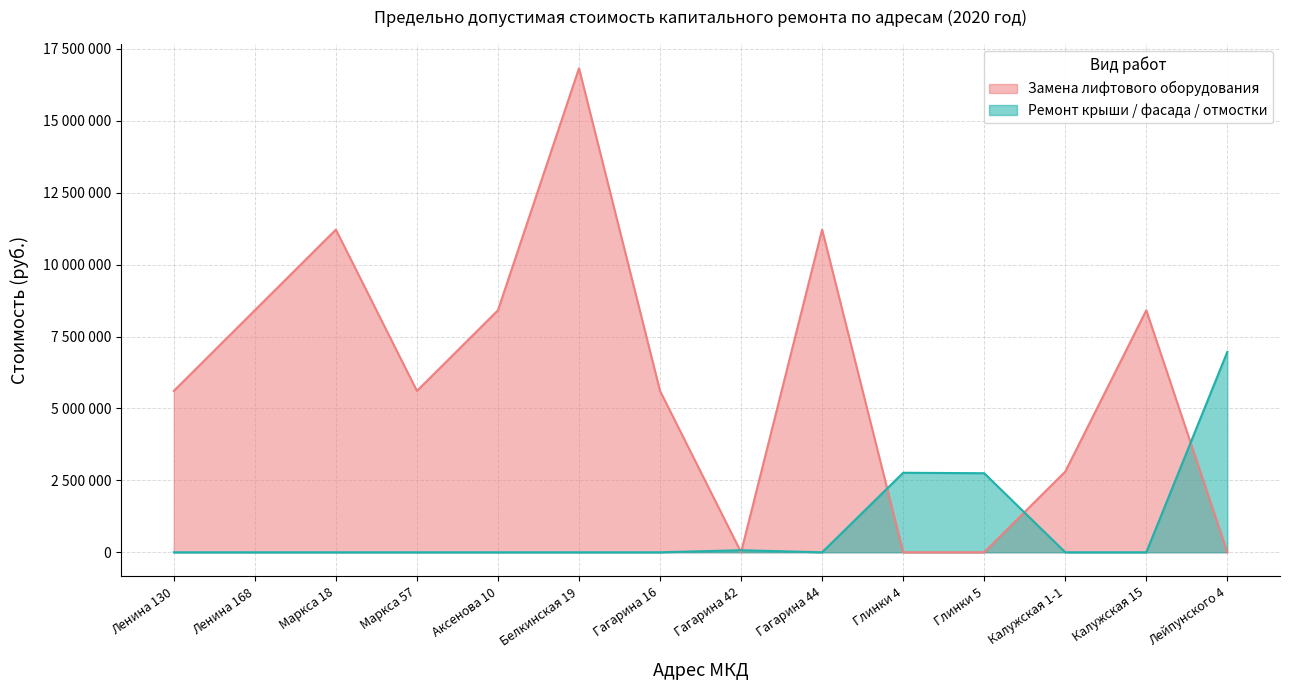

At how many categories does at least one series exceed 5945115?

7